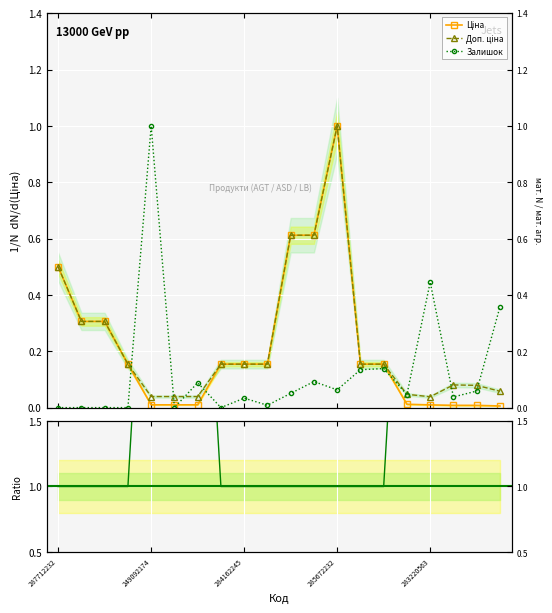

Which series ends up on top after the final intersection of Доп. ціна and Залишок?

Залишок